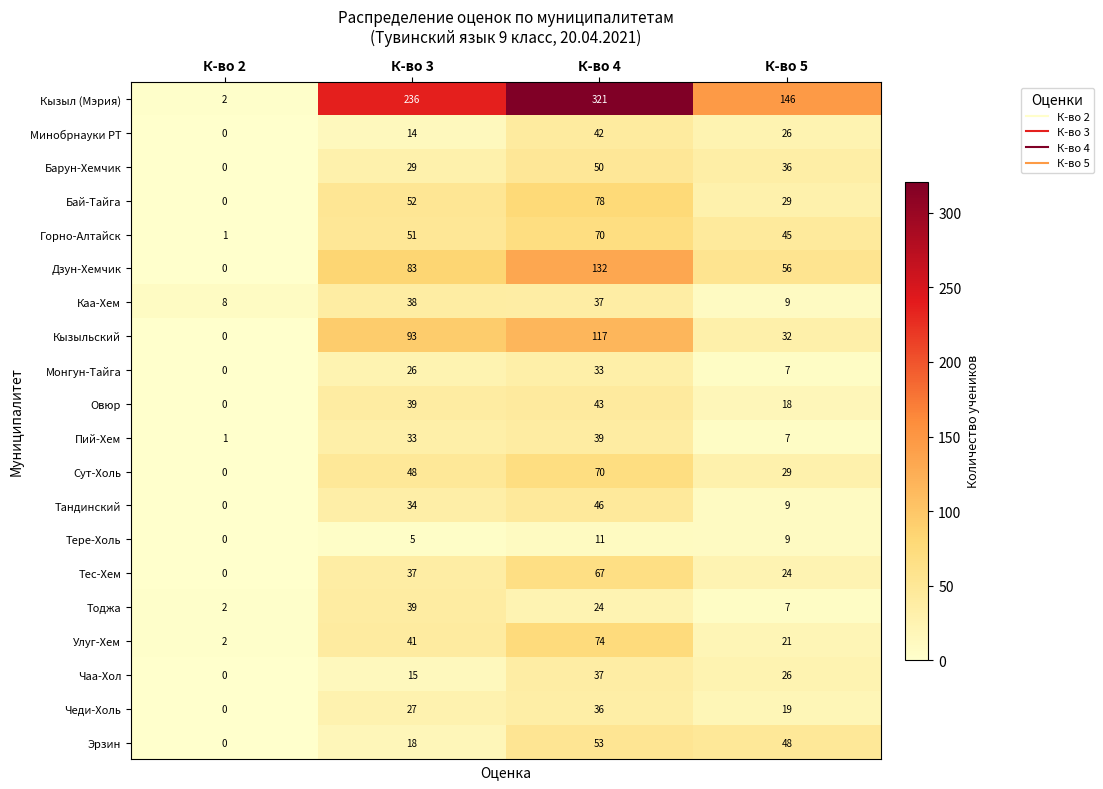

What is the difference between the maximum and minimum values in the Каа-Хем series?

30